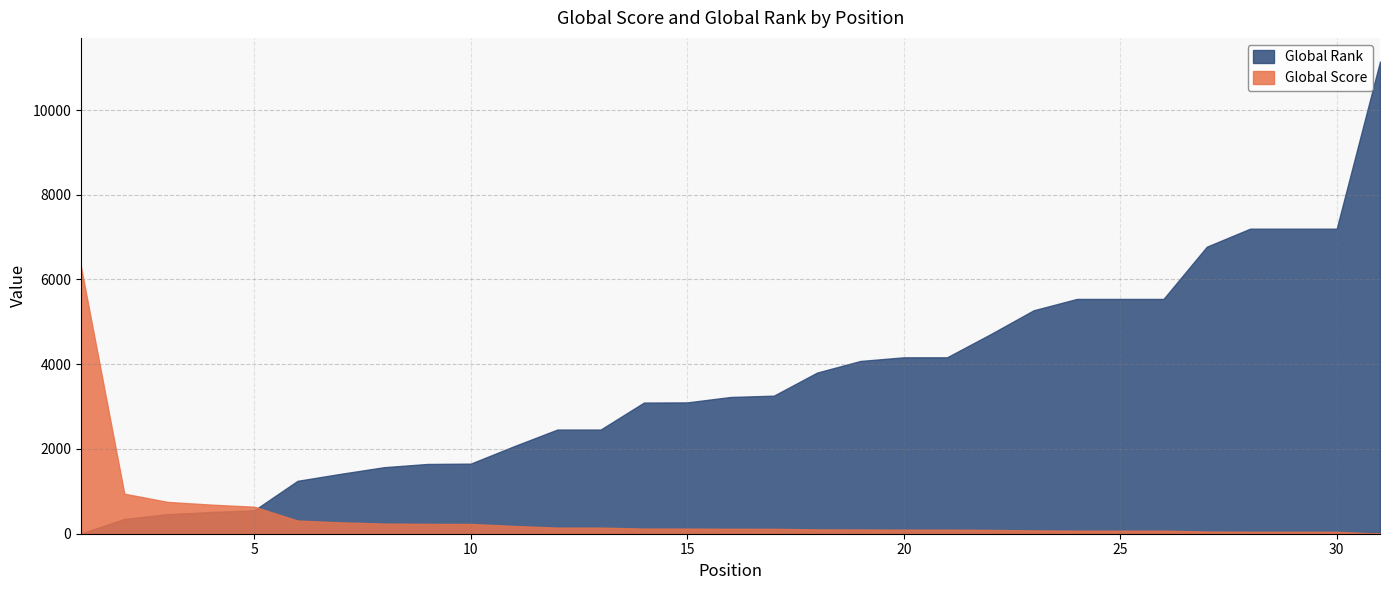

Reading left to right, list all the values displayed in this chart.

Global Score: 1=6295	2=945	3=751	4=687	5=637	6=311	7=267	8=240	9=232	10=231	11=183	12=144	13=144	14=121	15=120	16=116	17=115	18=102	19=100	20=96	21=96	22=90	23=78	24=72	25=72	26=72	27=51	28=45	29=45	30=45	31=1
Global Rank: 1=6	2=349	3=462	4=512	5=553	6=1248	7=1414	8=1570	9=1646	10=1654	11=2065	12=2458	13=2458	14=3095	15=3099	16=3227	17=3258	18=3803	19=4077	20=4163	21=4163	22=4706	23=5273	24=5541	25=5541	26=5541	27=6774	28=7199	29=7199	30=7199	31=11145